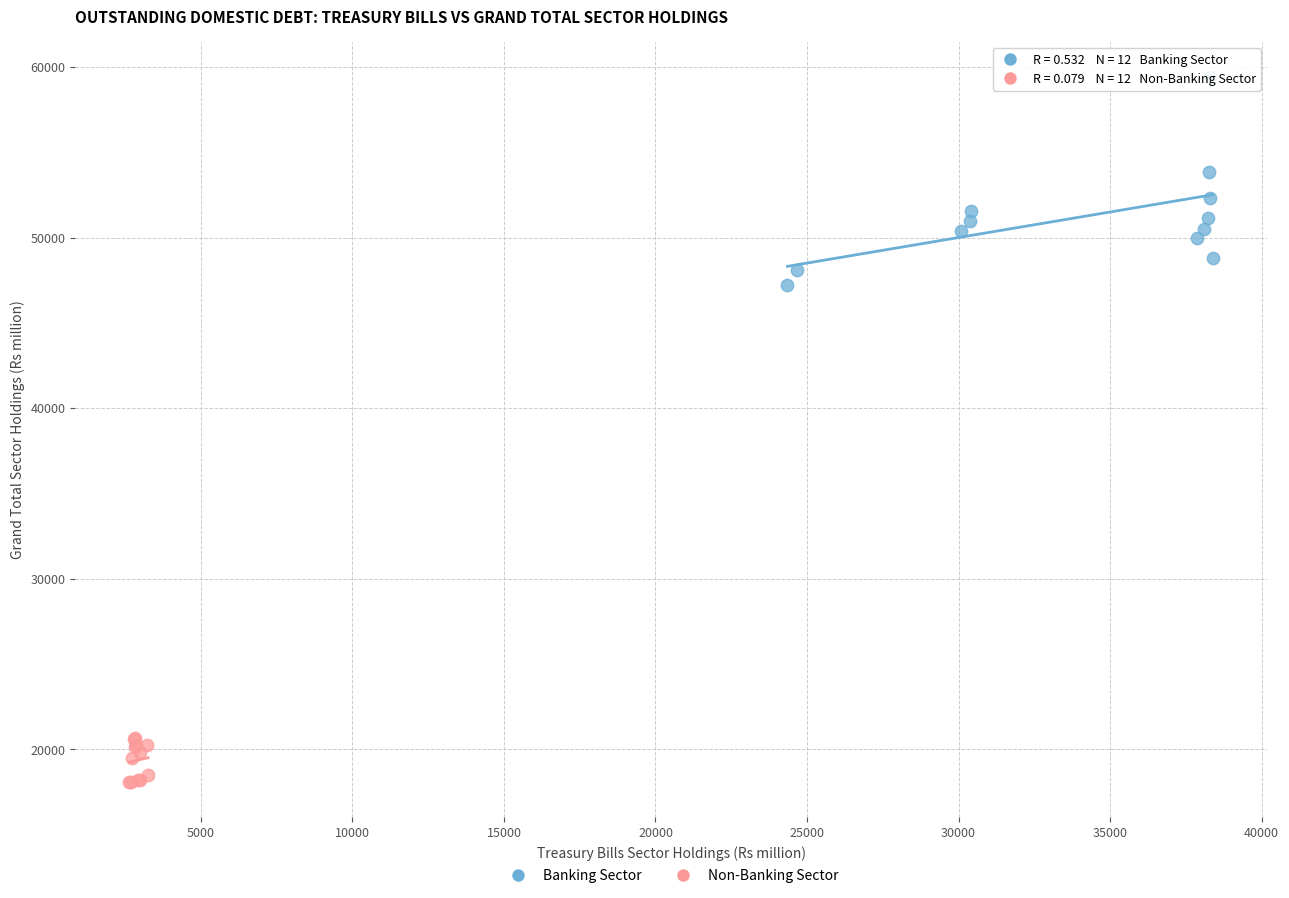

Which series reaches the minimum Y coordinate?

Non-Banking Sector